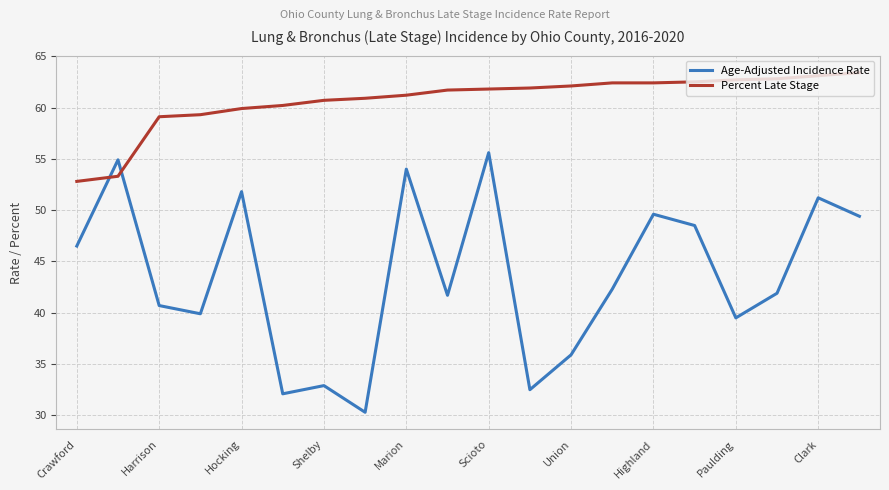

Does the chart display data point markers on the line(s)?

No